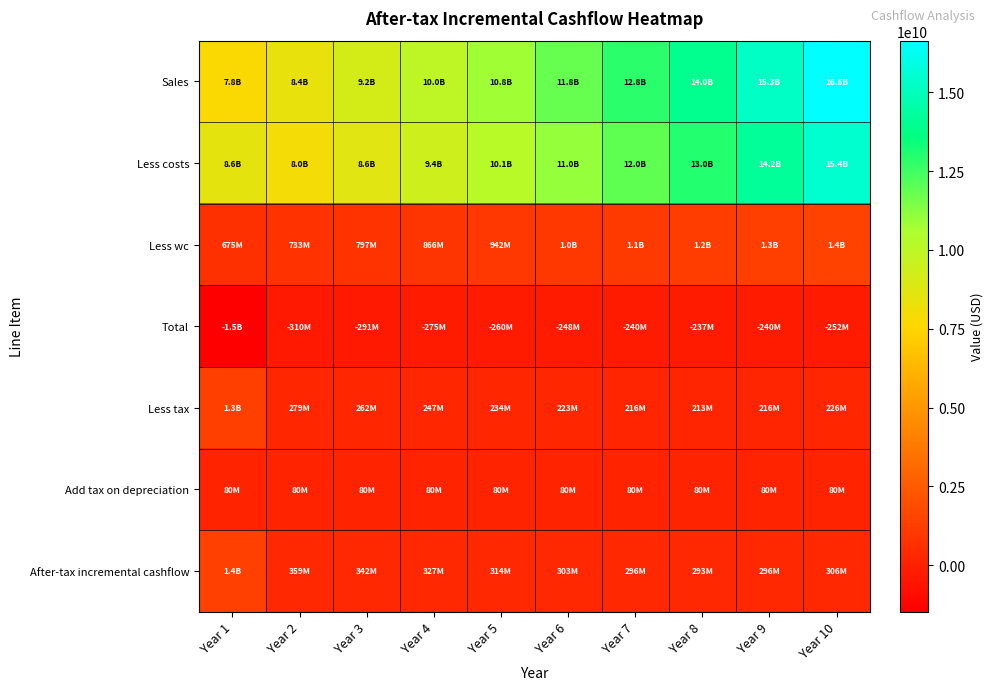

What is the maximum value shown in the chart?

16641550808.2